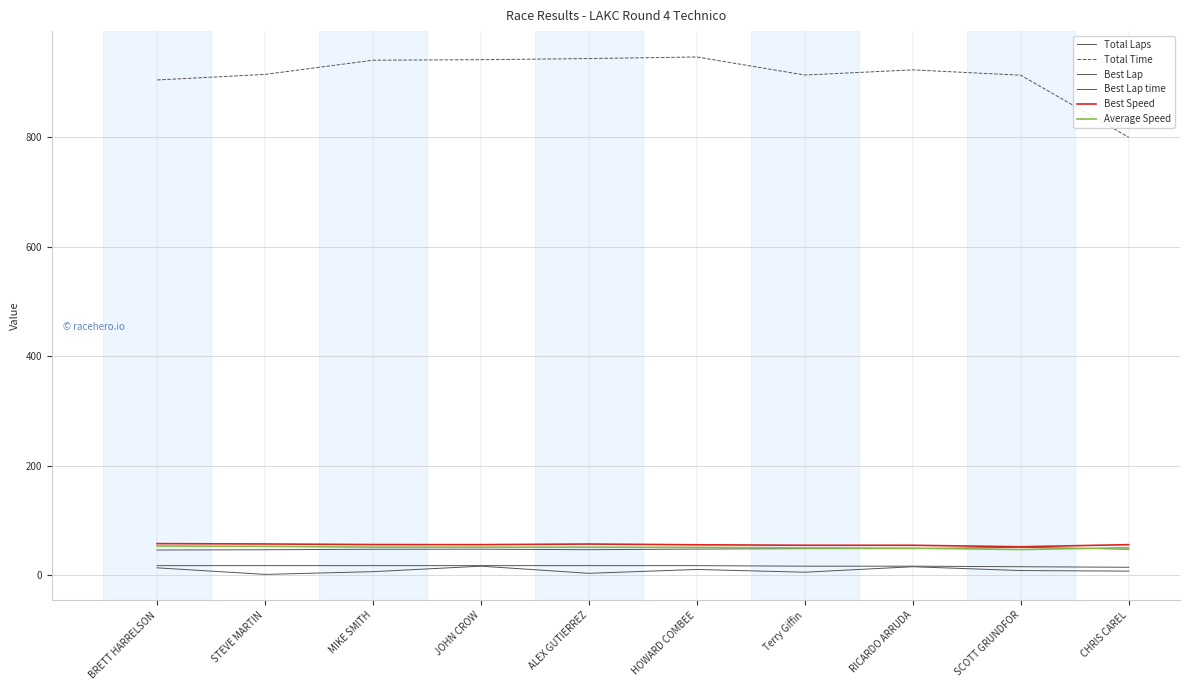

Reading right to left, what are all the values shown in this chart?

Total Laps: CHRIS CAREL=15.0	SCOTT GRUNDFOR=16.0	RICARDO ARRUDA=17.0	Terry Giffin=17.0	HOWARD COMBEE=18.0	ALEX GUTIERREZ=18.0	JOHN CROW=18.0	MIKE SMITH=18.0	STEVE MARTIN=18.0	BRETT HARRELSON=18.0
Total Time: CHRIS CAREL=799.3	SCOTT GRUNDFOR=912.5	RICARDO ARRUDA=922.2	Terry Giffin=912.8	HOWARD COMBEE=945.7	ALEX GUTIERREZ=942.8	JOHN CROW=940.8	MIKE SMITH=939.8	STEVE MARTIN=913.9	BRETT HARRELSON=903.8
Best Lap: CHRIS CAREL=8.0	SCOTT GRUNDFOR=9.0	RICARDO ARRUDA=16.0	Terry Giffin=6.0	HOWARD COMBEE=11.0	ALEX GUTIERREZ=4.0	JOHN CROW=17.0	MIKE SMITH=7.0	STEVE MARTIN=2.0	BRETT HARRELSON=14.0
Best Lap time: CHRIS CAREL=48.0	SCOTT GRUNDFOR=51.5	RICARDO ARRUDA=49.0	Terry Giffin=49.0	HOWARD COMBEE=48.2	ALEX GUTIERREZ=47.1	JOHN CROW=48.0	MIKE SMITH=47.9	STEVE MARTIN=47.0	BRETT HARRELSON=46.5
Best Speed: CHRIS CAREL=56.2	SCOTT GRUNDFOR=52.4	RICARDO ARRUDA=55.1	Terry Giffin=55.2	HOWARD COMBEE=56.0	ALEX GUTIERREZ=57.4	JOHN CROW=56.3	MIKE SMITH=56.4	STEVE MARTIN=57.5	BRETT HARRELSON=58.1
Average Speed: CHRIS CAREL=50.7	SCOTT GRUNDFOR=47.3	RICARDO ARRUDA=49.8	Terry Giffin=50.3	HOWARD COMBEE=51.4	ALEX GUTIERREZ=51.5	JOHN CROW=51.7	MIKE SMITH=51.7	STEVE MARTIN=53.2	BRETT HARRELSON=53.8